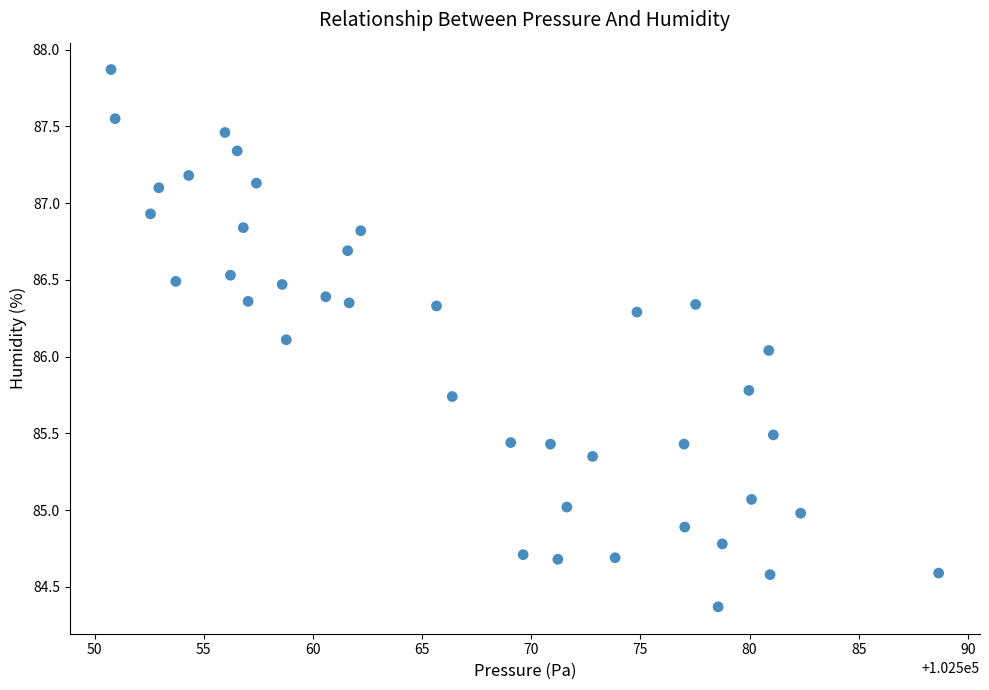

What is the range of Y values (max minus min)?

3.5